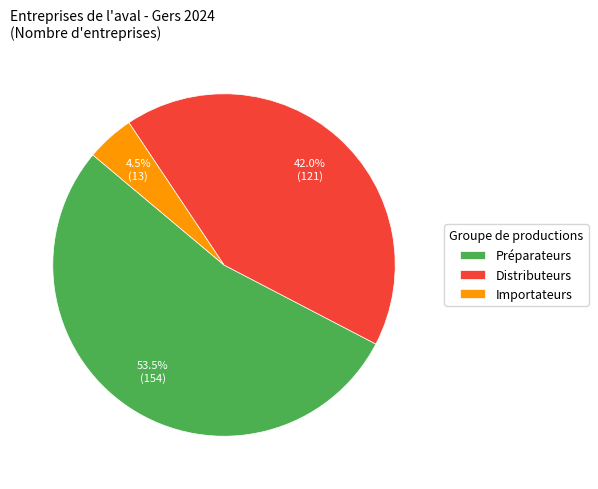

Is it true that Importateurs is 14% of the pie?

False